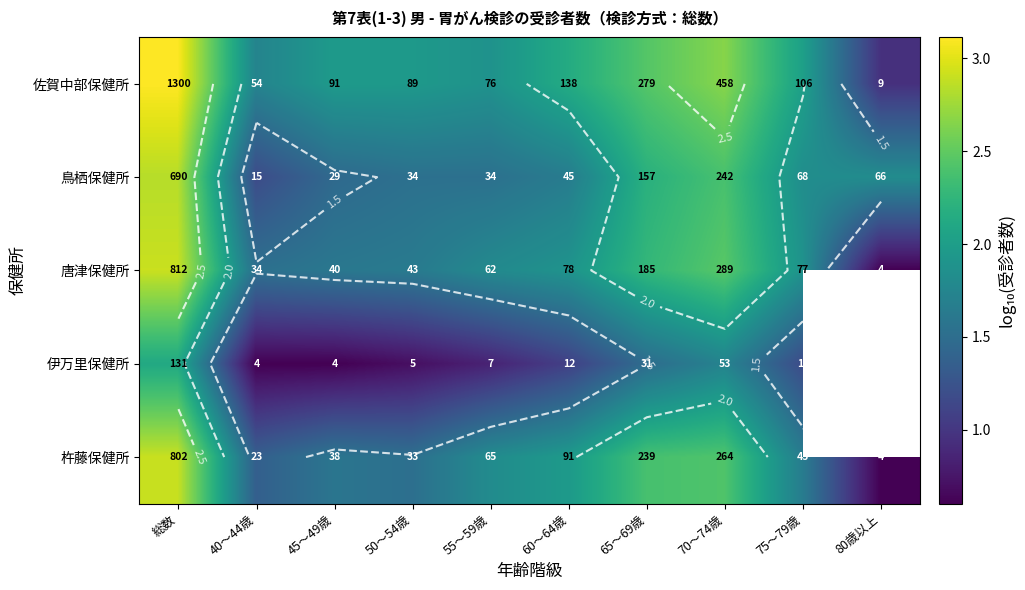

Between 50～54歳 and 80歳以上, which is larger?

50～54歳